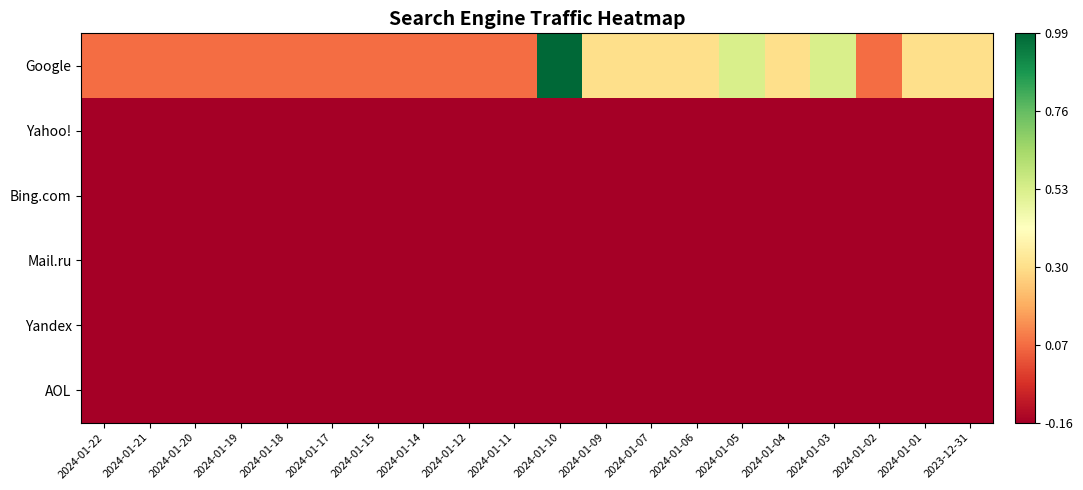

What is the total value across all series at 2024-01-03?

-0.3